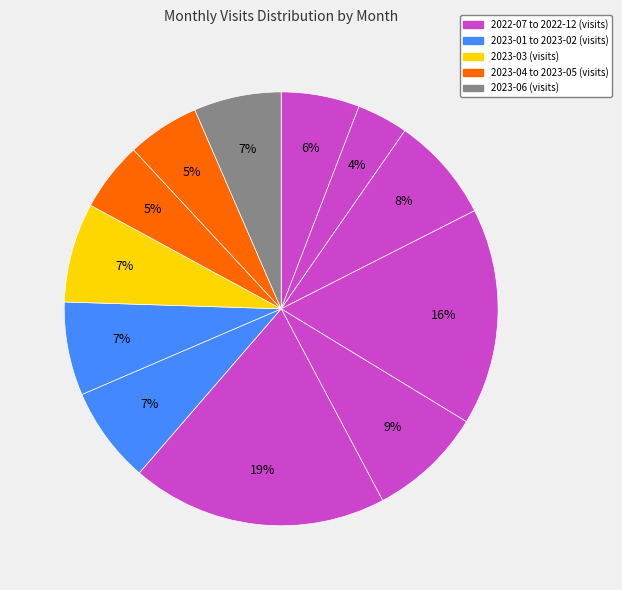

How many segments does this pie chart have?

12